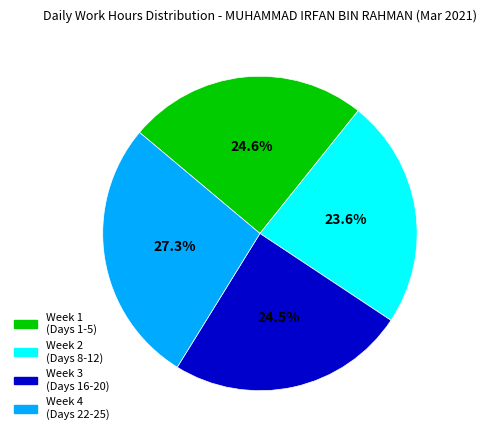

Do Week 1 (Days 1-5) and Week 4 (Days 22-25) together represent more than half of the pie?

Yes